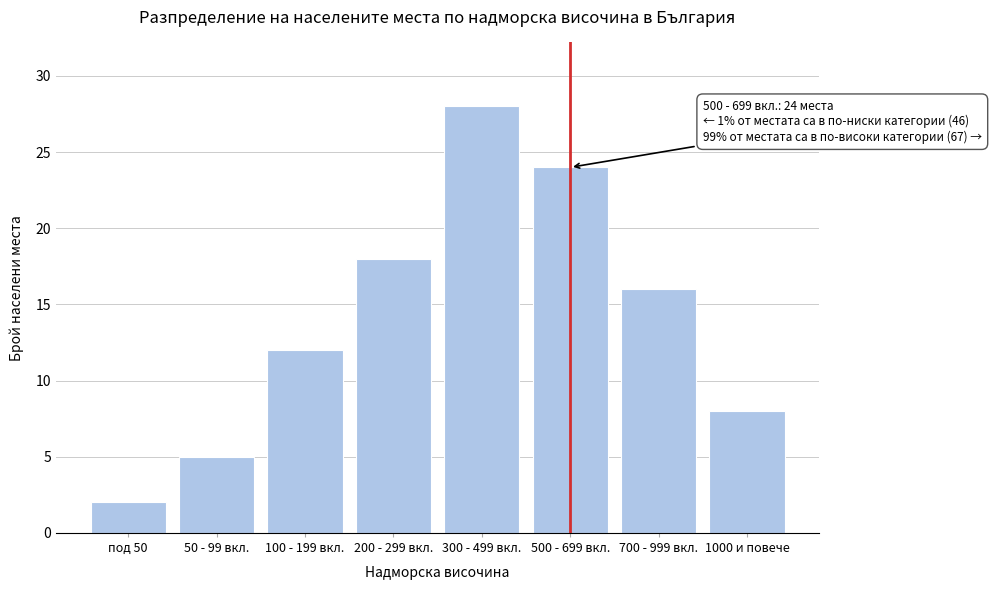

Reading left to right, list all the values displayed in this chart.

2	5	12	18	28	24	16	8